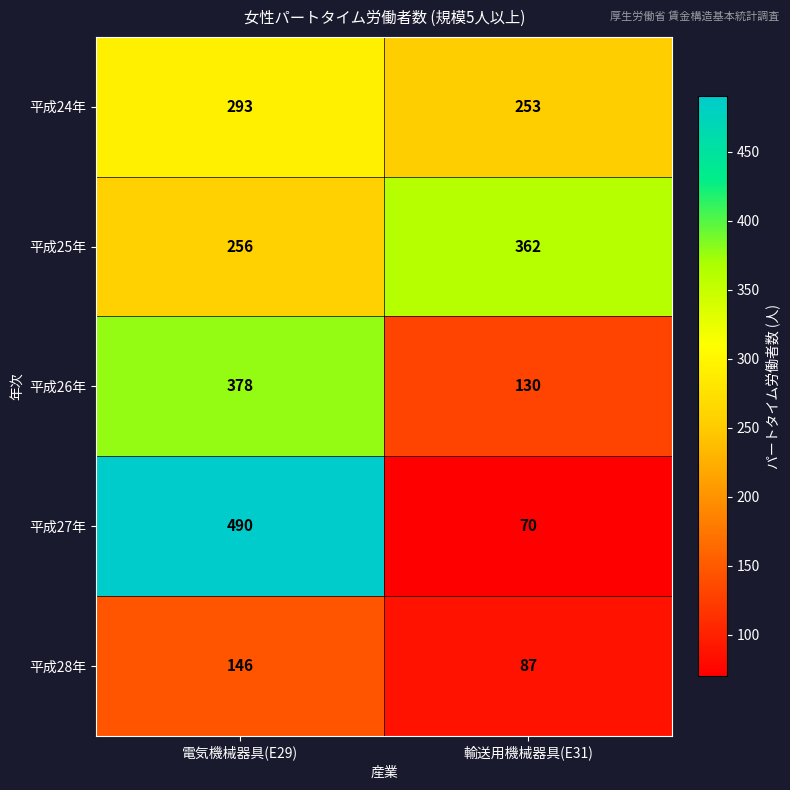

At how many categories does at least one series exceed 469?

1